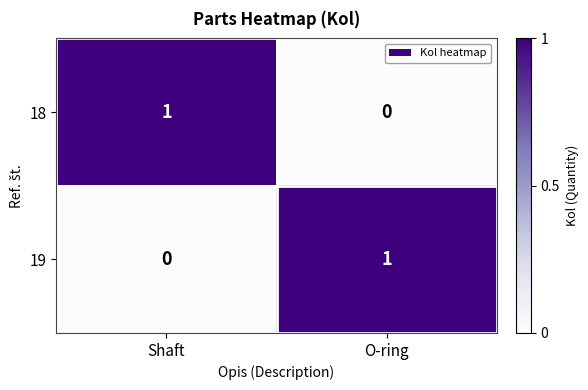

At which label is 18 closest to 0?

O-ring